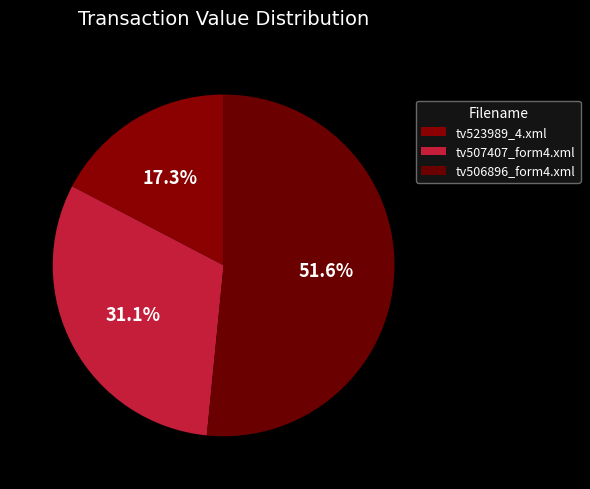

How many segments does this pie chart have?

3